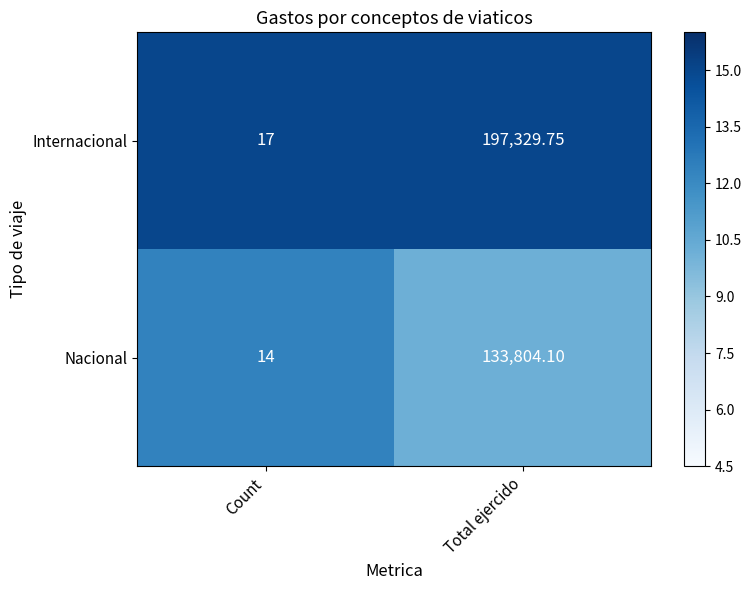

Which series changed the most between Count and Total ejercido?

Internacional